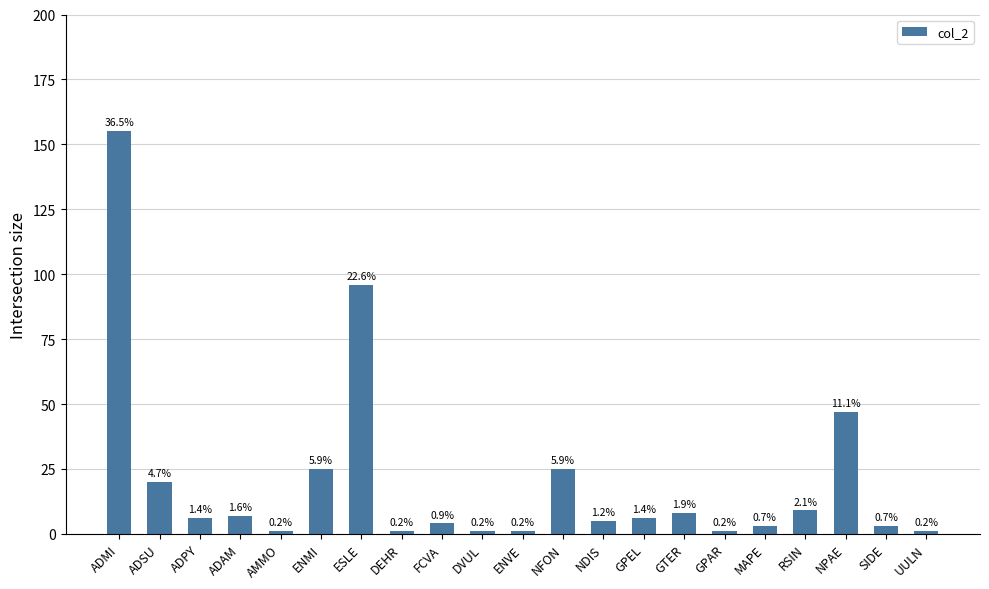

Which category has the lowest value across all series?

AMMO